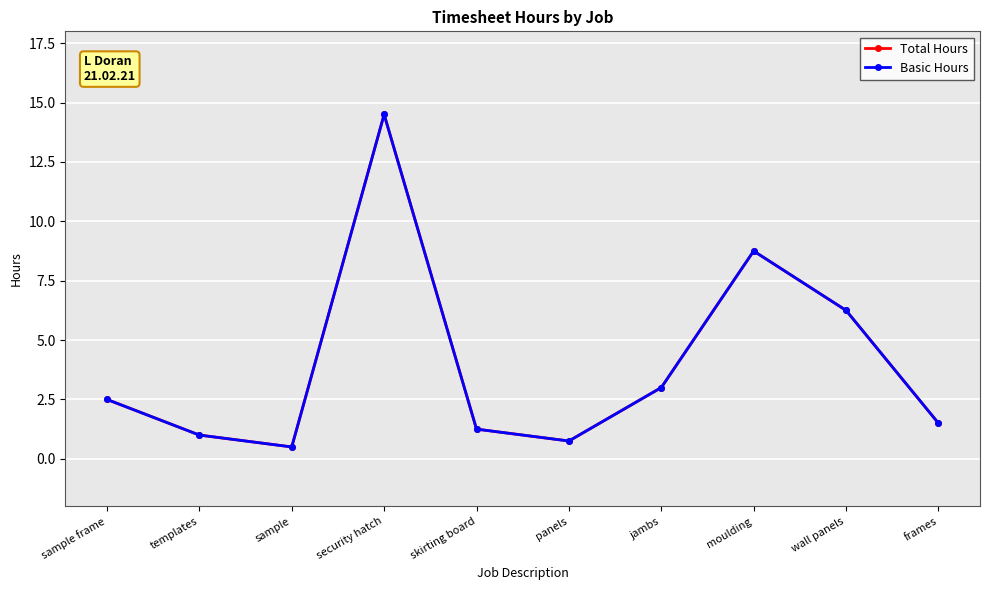

What is the value of the Basic Hours point at the 2nd from the left?

1.0